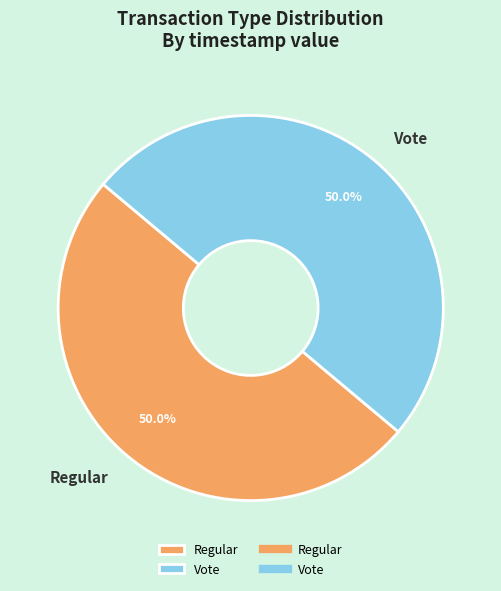

Approximately how many times larger is the value at Regular compared to Vote?

1.0